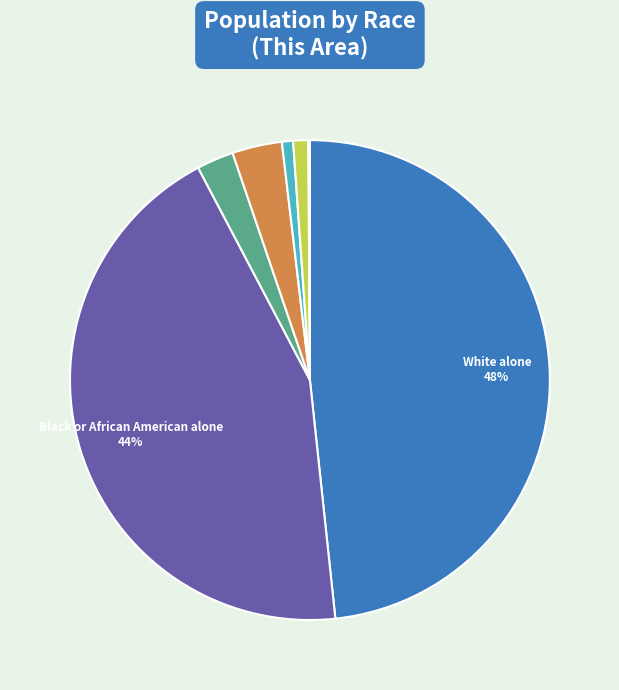

Is there any slice that represents more than half of the pie?

No